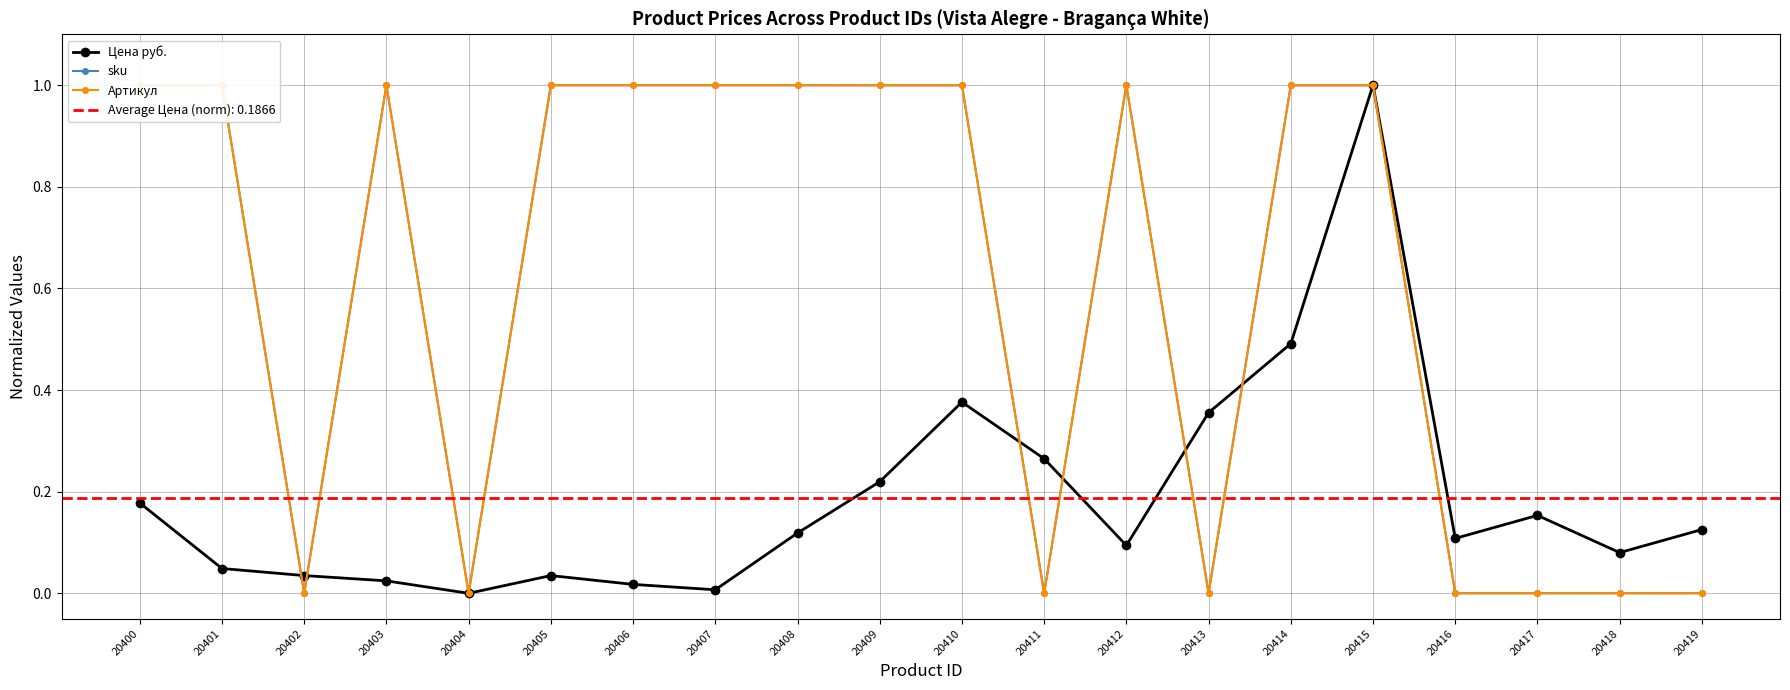

Is it true that Цена руб. equals 0.1 at 20412?

True